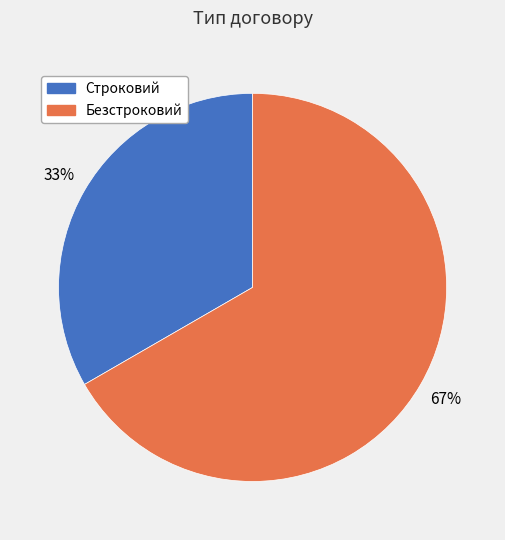

To the nearest percent, what is the average slice percentage?

50%